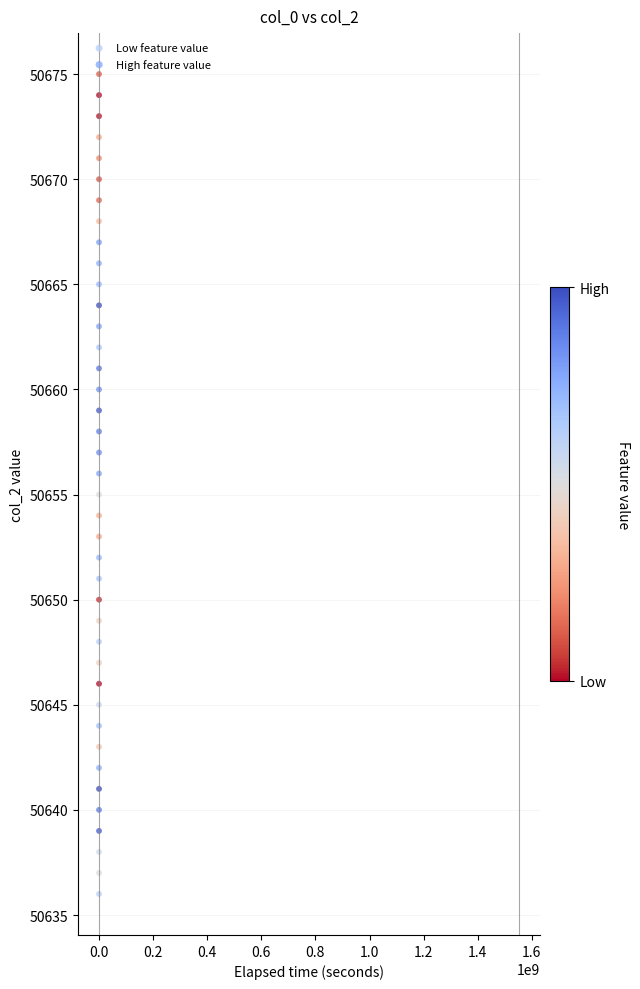

Which series reaches the minimum Y coordinate?

Low feature value